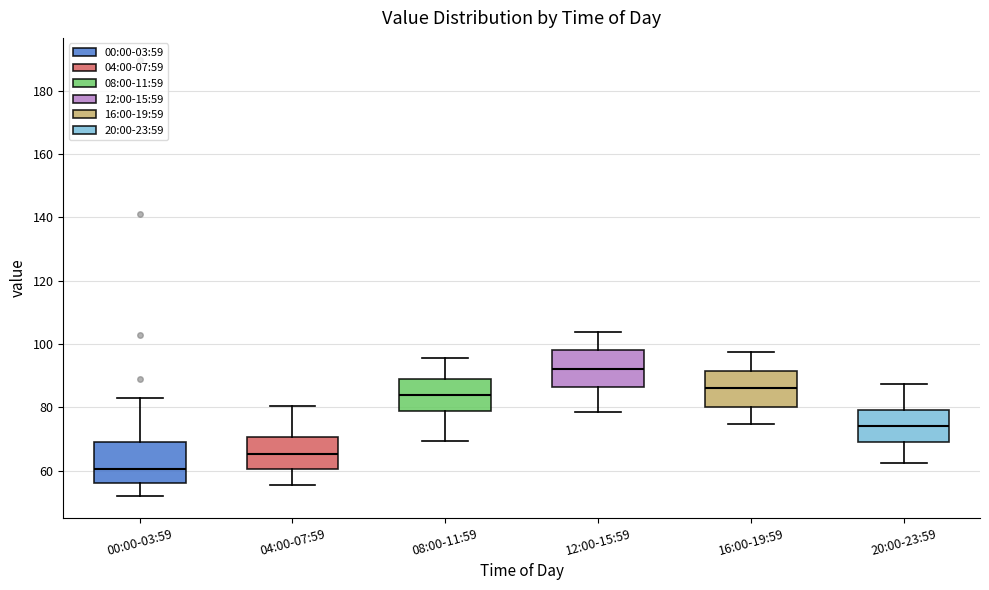

Which box's median line is the highest?

12:00-15:59